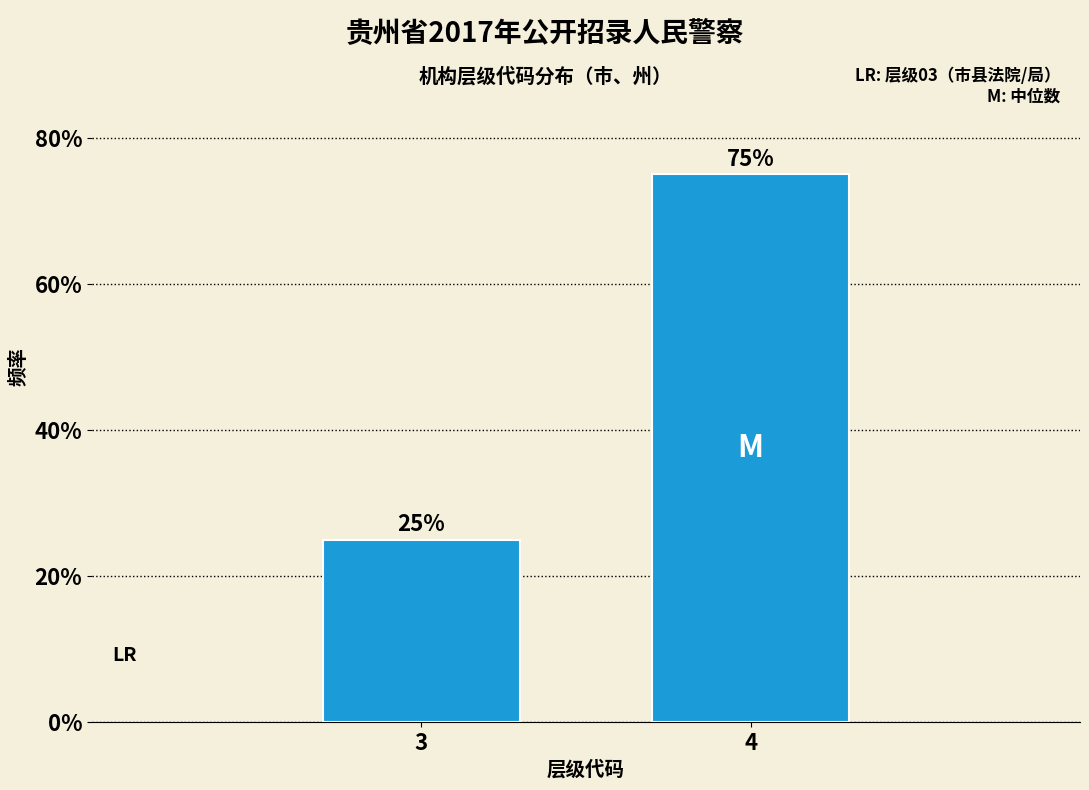

Reading left to right, what are all the values shown in this chart?

25	75